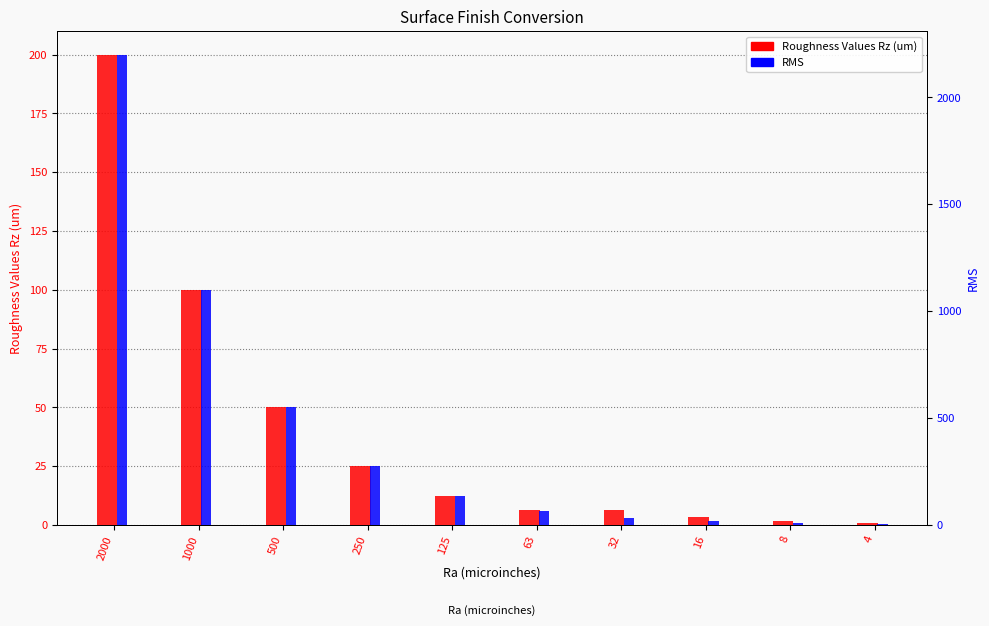

What are all the series names shown in the legend?

Roughness Values Rz (um), RMS